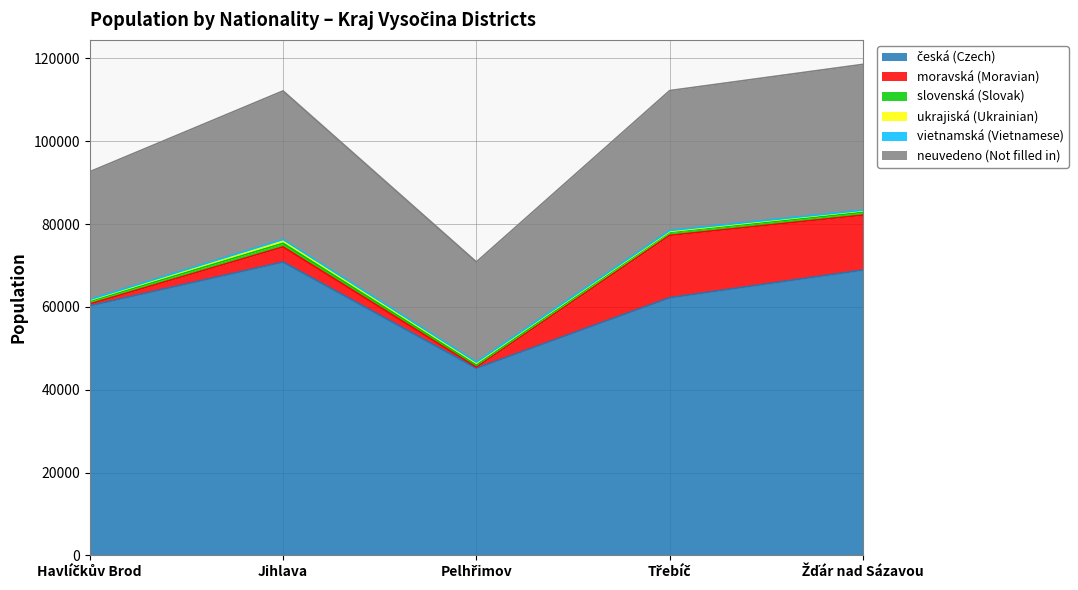

Read the vietnamská (Vietnamese) value at Žďár nad Sázavou, to the nearest 5.

110